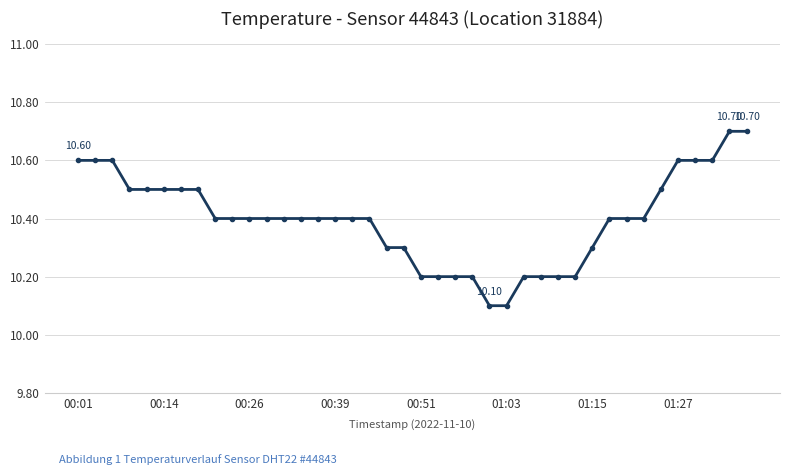

What is the difference between the maximum and minimum values?

0.6